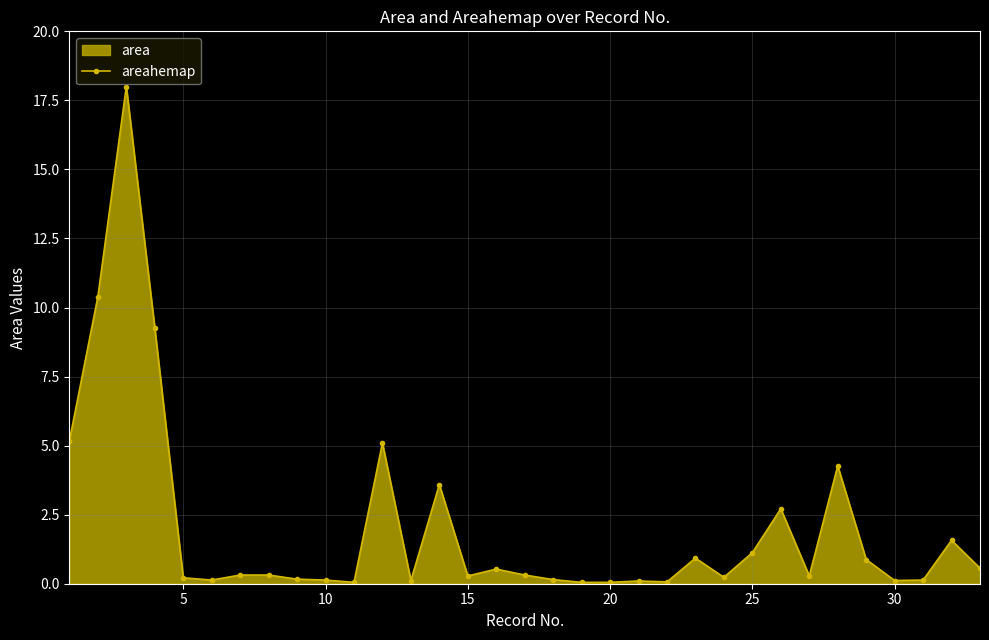

True or false: areahemap has more than 1 interior local peaks.

True